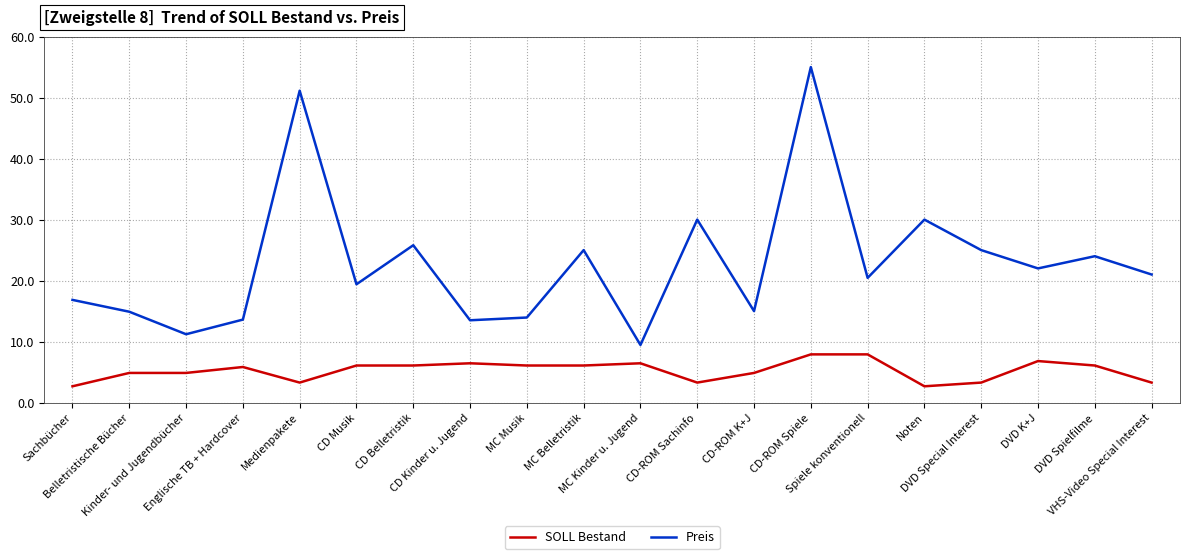

At which label does Preis reach its peak?

CD-ROM Spiele